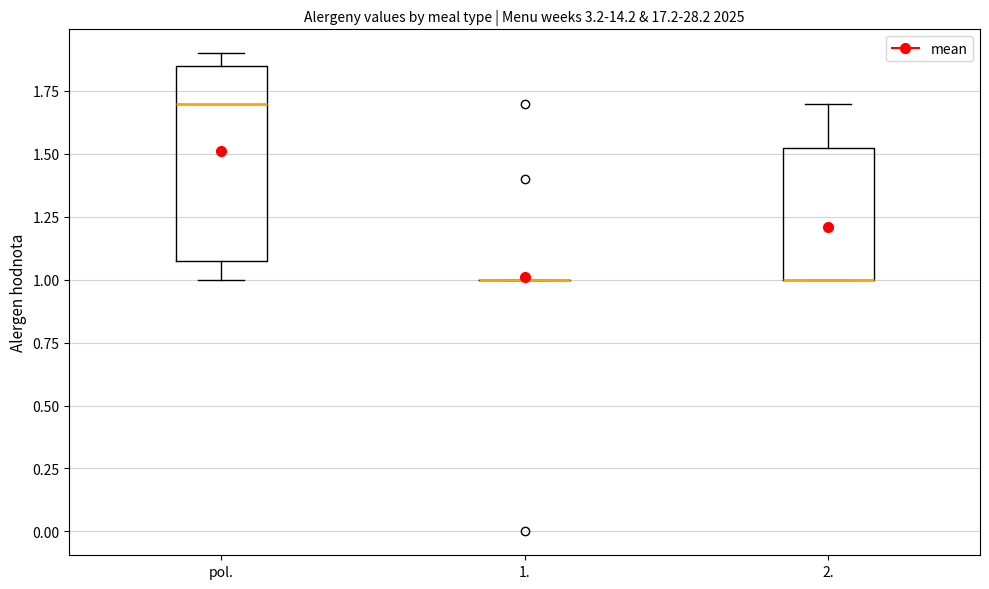

Reading left to right, transcribe this box plot: for each box, give where its median line is, the range the box spans, and where its two whiskers end, as read against the y-axis. The values are not printed on the chart, so give them approximately, as read against the axis.

pol.: median 1.70, box 1.10 to 1.85, whiskers 1.00 to 1.90
1.: box collapsed to a line at 1.00, whiskers 1.00 to 1.00
2.: median 1.00 (drawn on the box's lower edge), box 1.00 to 1.55, whiskers 1.00 to 1.70